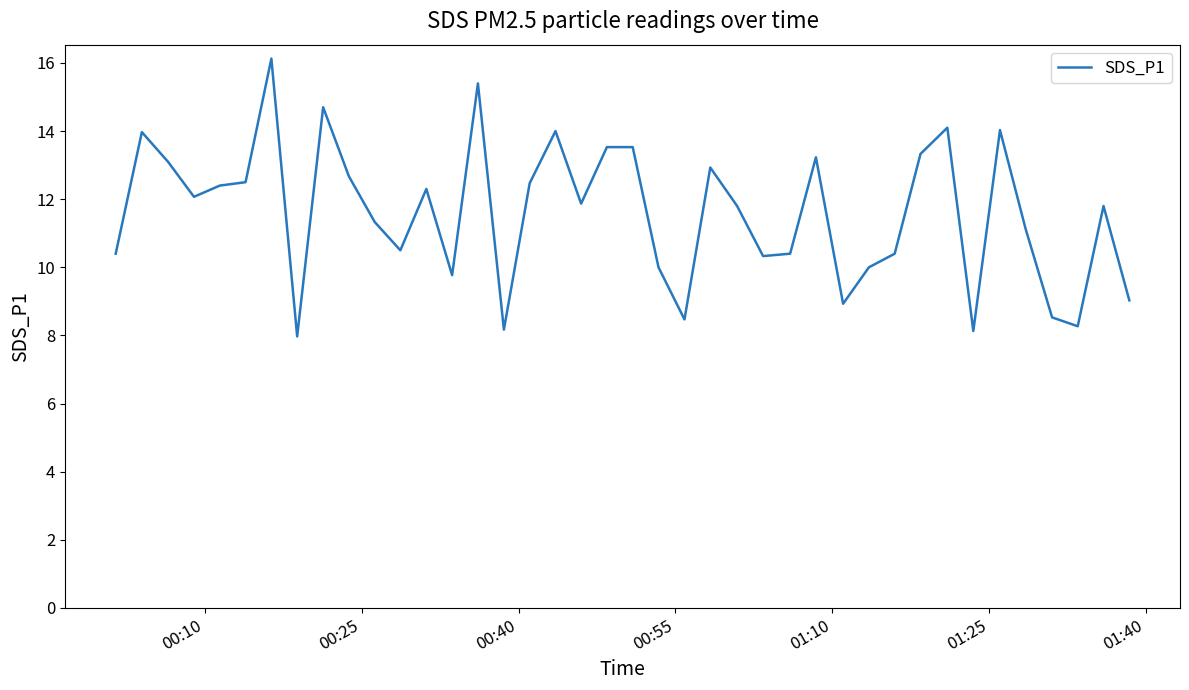

What is the minimum value shown in the chart?

8.0